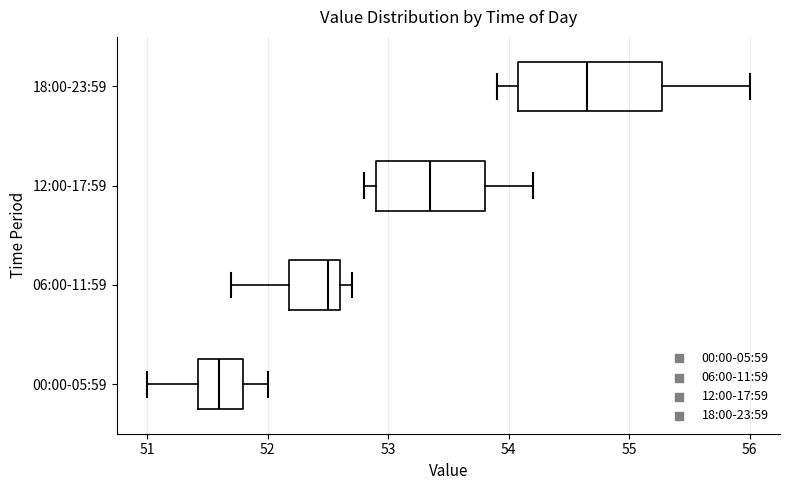

Reading bottom to top, read every box against the x-axis: the position of its median line, the range the box covers, and the ends of its whiskers. The values are not printed on the chart, so give them approximately, as read against the axis.

00:00-05:59: median 51.6, box 51.4 to 51.8, whiskers 51.0 to 52.0
06:00-11:59: median 52.5, box 52.2 to 52.6, whiskers 51.7 to 52.7
12:00-17:59: median 53.4, box 52.9 to 53.8, whiskers 52.8 to 54.2
18:00-23:59: median 54.7, box 54.1 to 55.3, whiskers 53.9 to 56.0